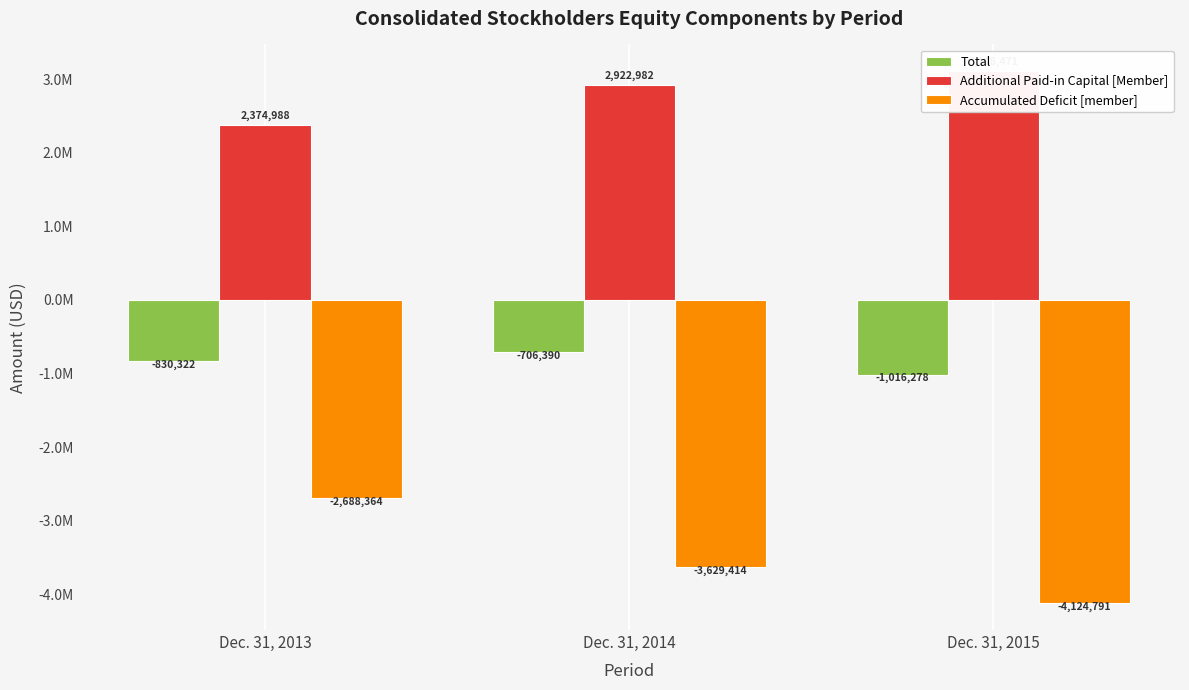

At how many categories does at least one series exceed -3393082?

3